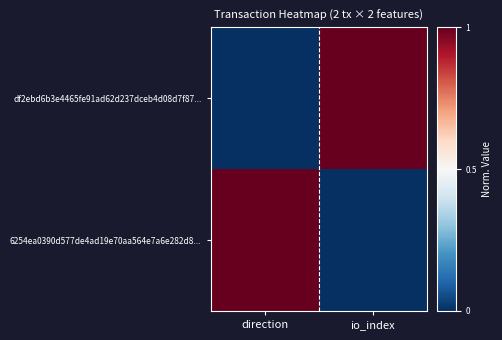

Reading left to right, extract all data points from this chart.

df2ebd6b3e4465fe91ad62d237dceb4d08d7f87...: direction=0.0	io_index=1.0
6254ea0390d577de4ad19e70aa564e7a6e282d8...: direction=1.0	io_index=0.0